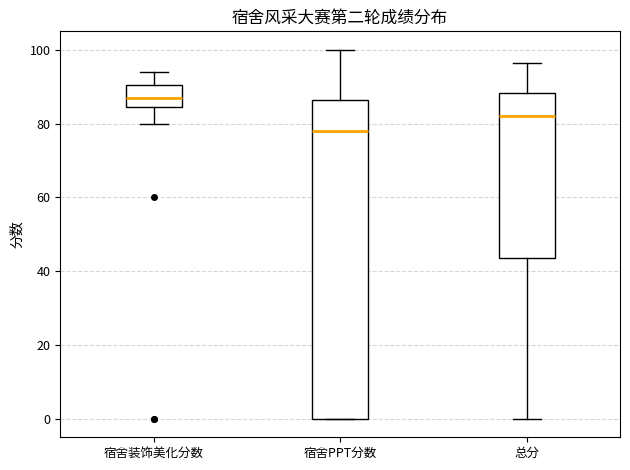

Reading left to right, transcribe this box plot: for each box, give where its median line is, the range the box spans, and where its two whiskers end, as read against the y-axis. The values are not printed on the chart, so give them approximately, as read against the axis.

宿舍装饰美化分数: median 88, box 84 to 90, whiskers 80 to 94
宿舍PPT分数: median 78, box 0 to 86, whiskers 0 to 100
总分: median 82, box 44 to 88, whiskers 0 to 96